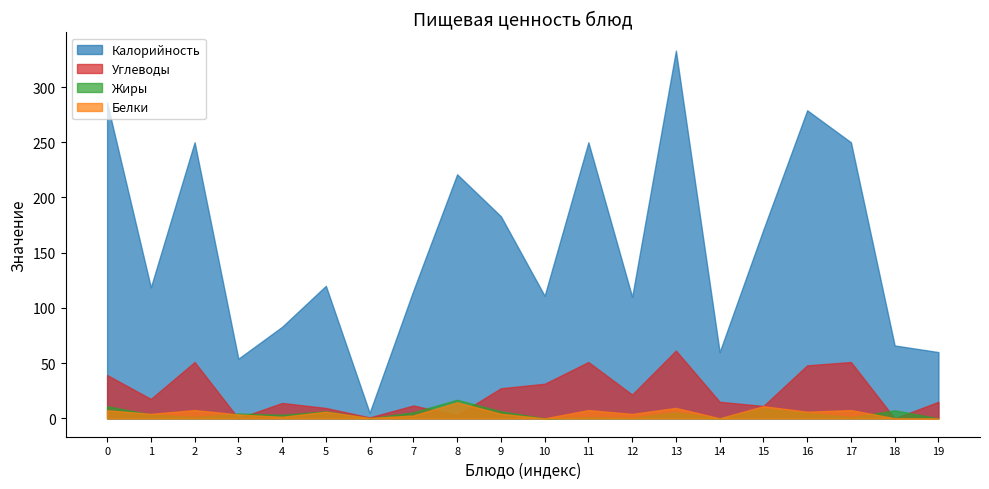

How many times do Жиры and Белки cross each other?

6